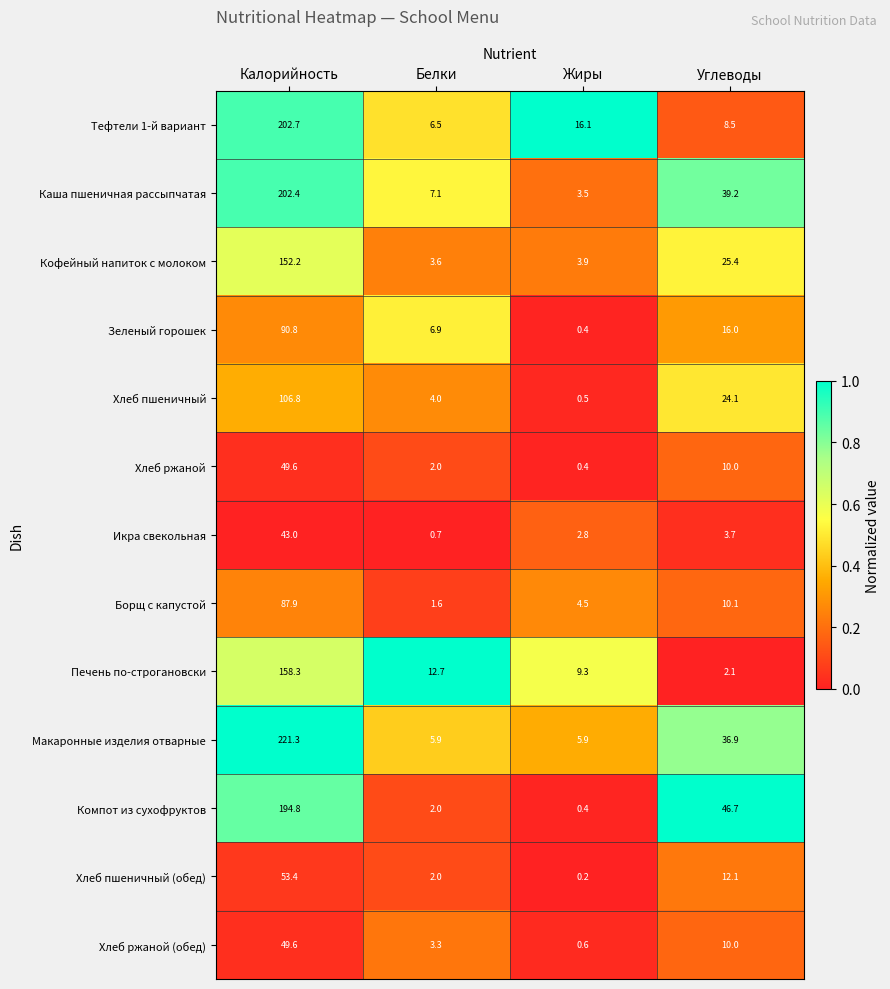

What is the difference between the maximum and minimum values in the Хлеб ржаной (обед) series?

49.0